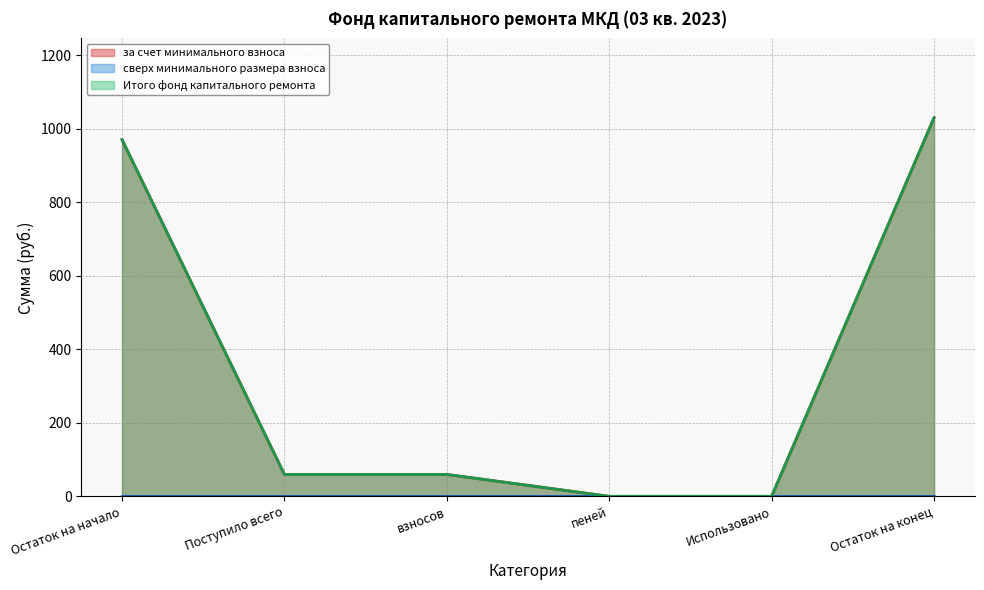

What is the label of the 2nd point from the left?

Поступило всего